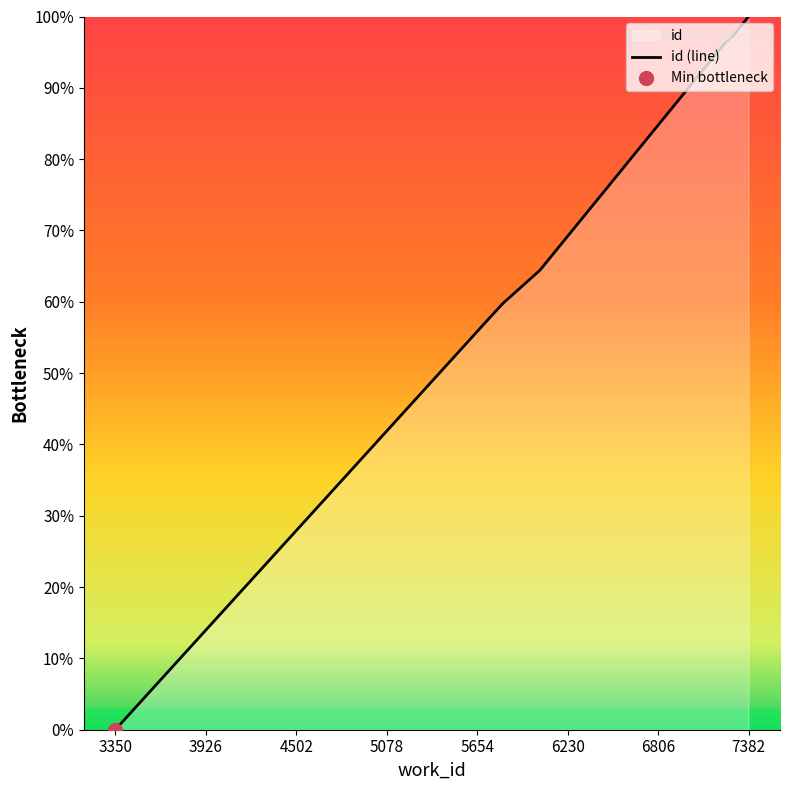

Reading right to left, transcribe all the data shown in this chart.

100.0	97.5	97.4	96.5	96.4	64.4	59.7	59.7	57.7	0.0